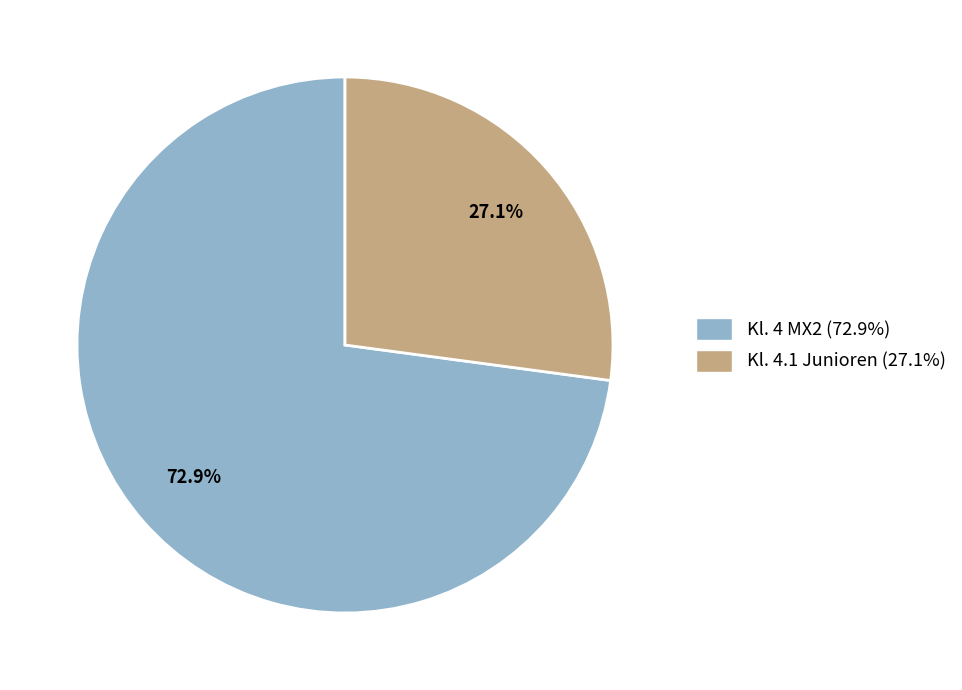

To the nearest percent, what percentage of the pie is Kl. 4.1 Junioren?

27%